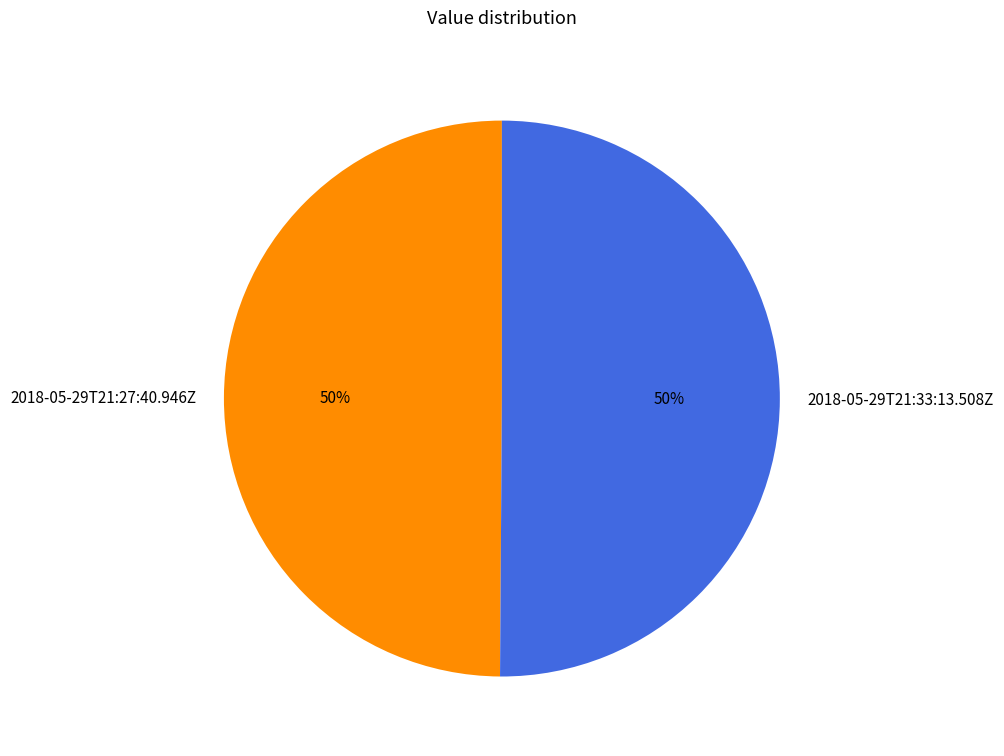

What percentage is the 2018-05-29T21:33:13.508Z slice, to the nearest percent?

50%